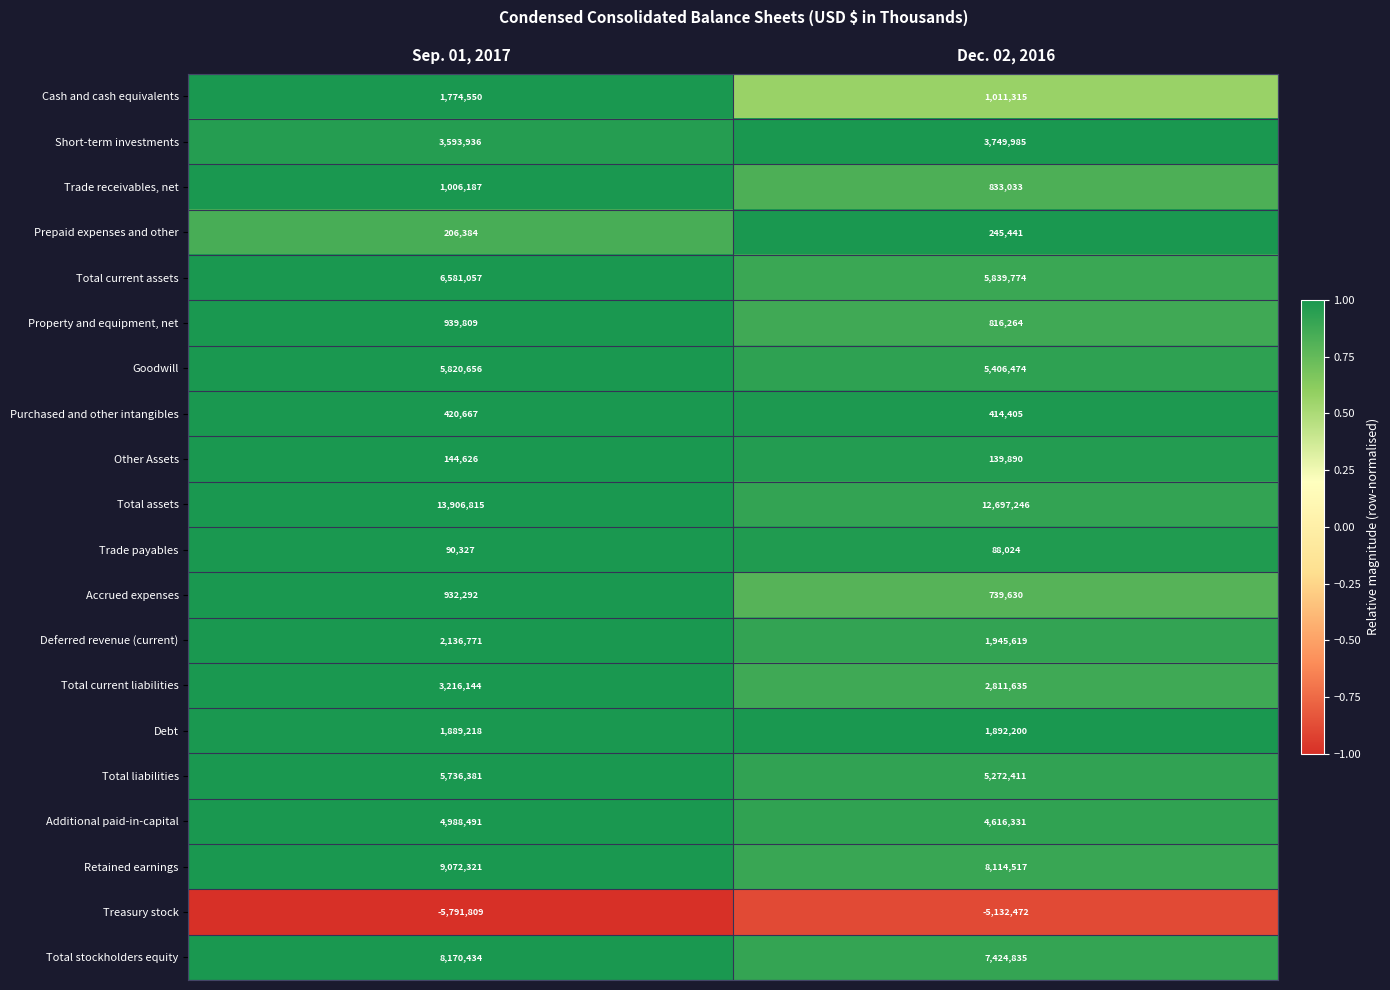

What is the difference between the highest and lowest values at Sep. 01, 2017?

19698624